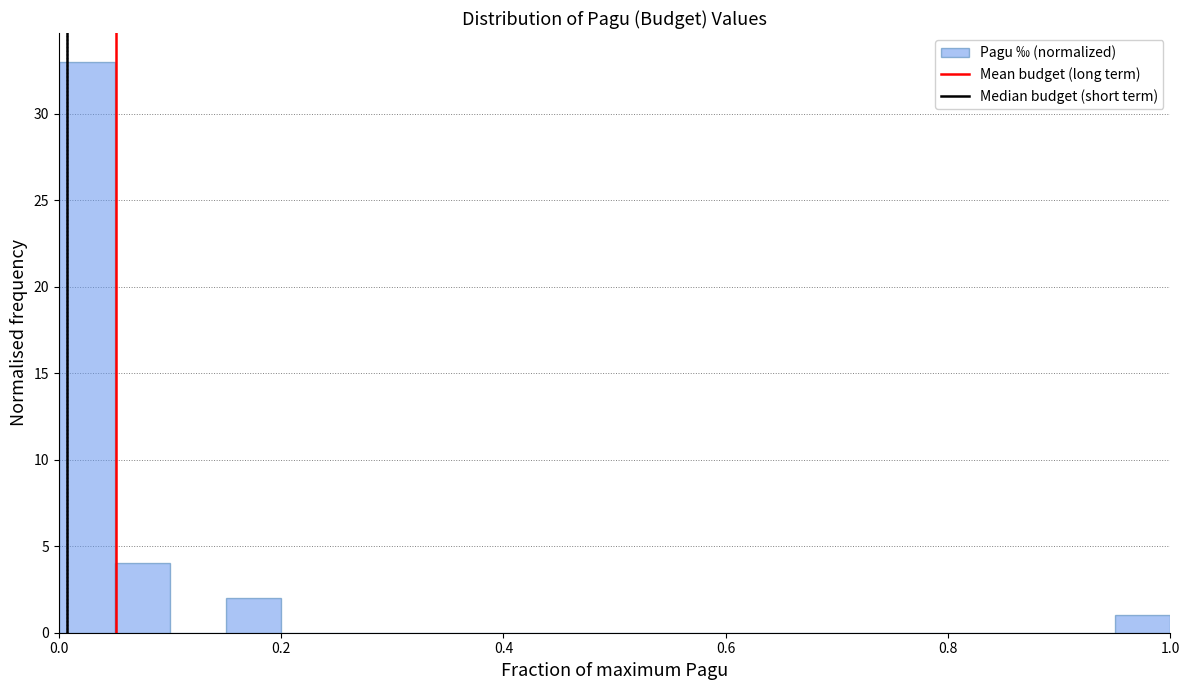

Read against the x-axis, roughly where is the centre of the tallest bar?

0.02